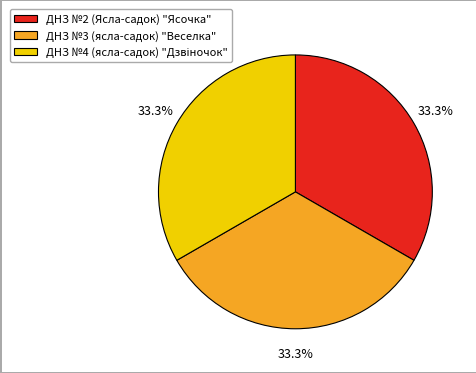

How many slices are in this pie chart?

3